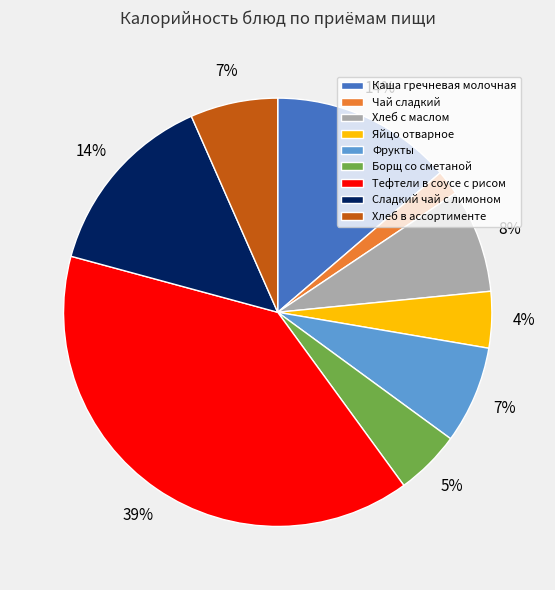

The Тефтели в соусе с рисом slice represents 48% of the pie. True or false?

False